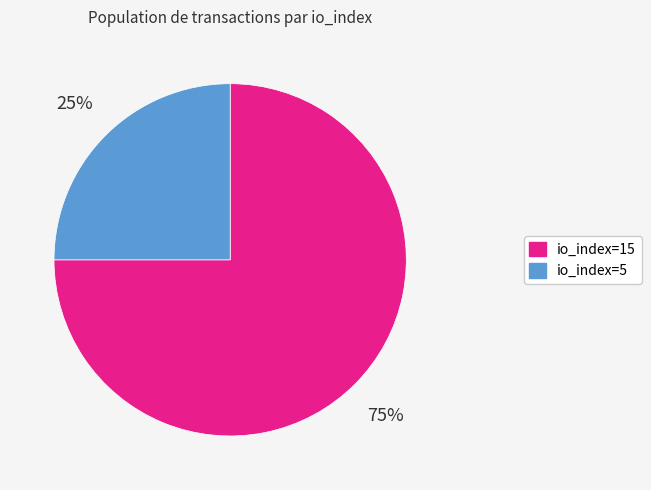

Is the sum of io_index=5 and io_index=15 greater than half?

Yes